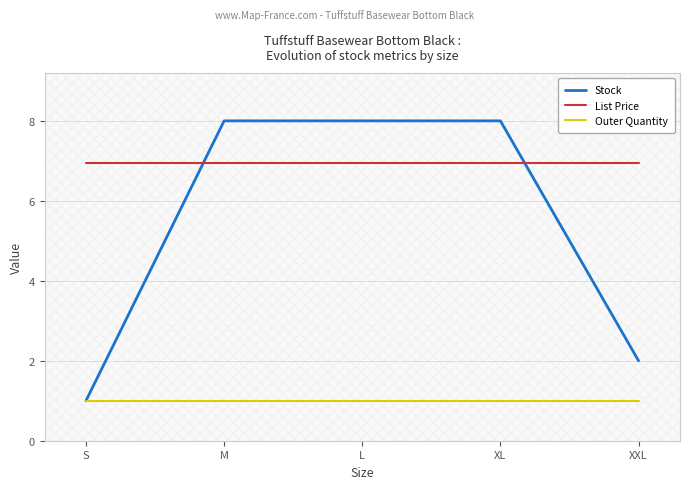

What is the difference between the maximum and minimum values in the Stock series?

7.0